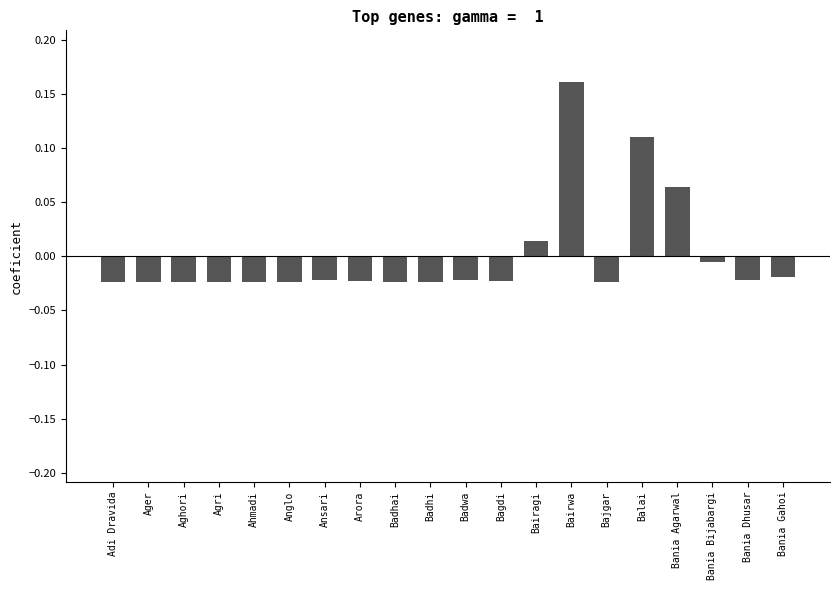

Which label corresponds to the largest value in the chart?

Bairwa